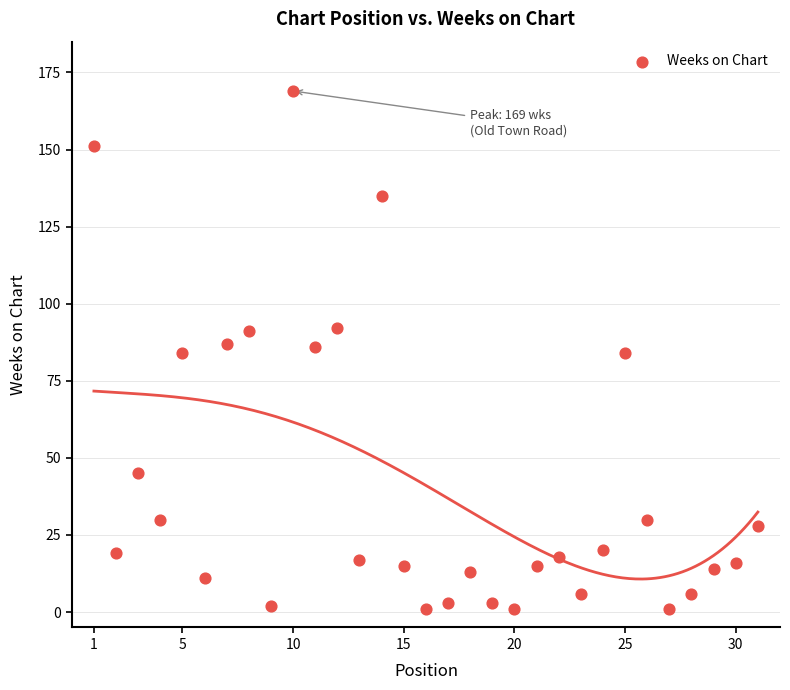

What is the range of X values (max minus min)?

30